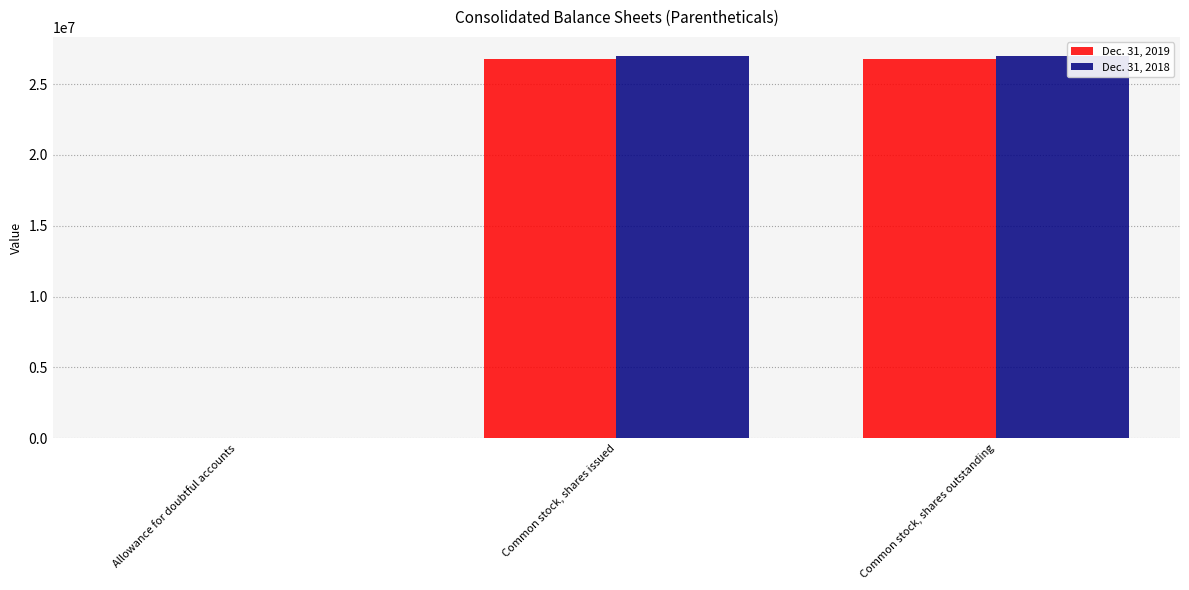

Count the Dec. 31, 2018 values in the range 919 to 26984747.

3